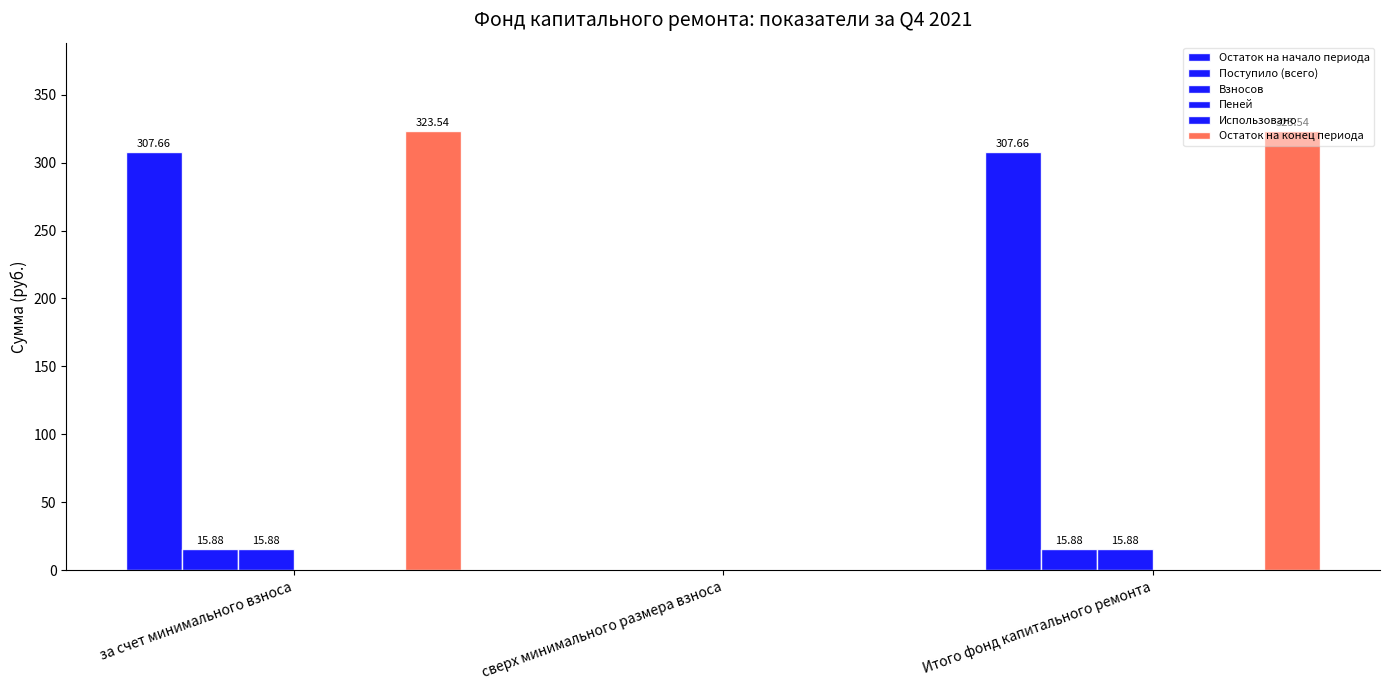

What is the total value across all series at Итого фонд капитального ремонта?

663.0